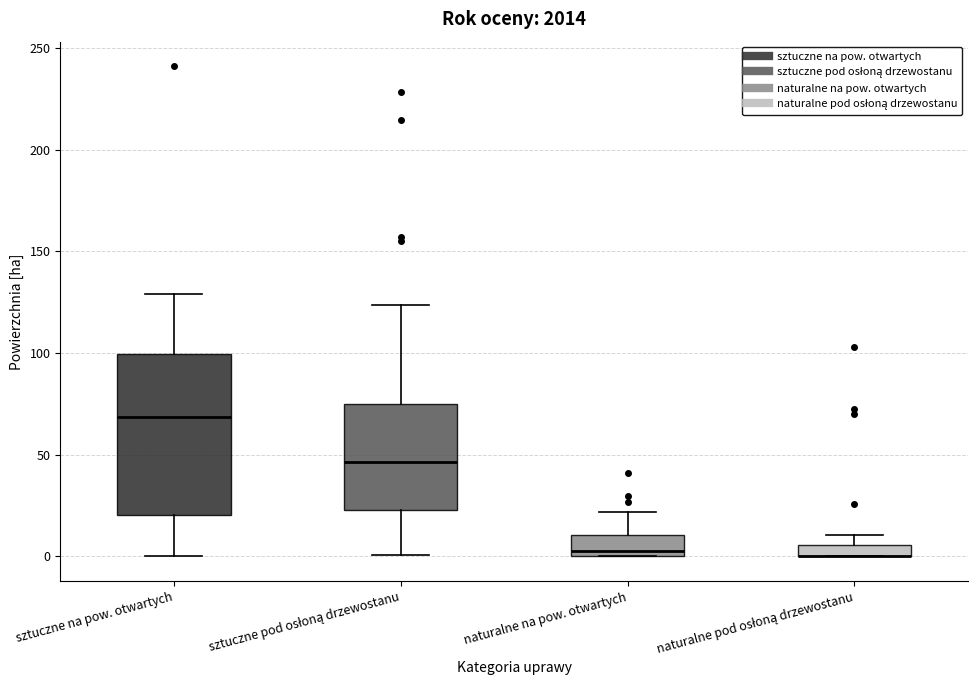

Which box is the tallest, from its lower edge to its upper edge?

sztuczne na pow. otwartych